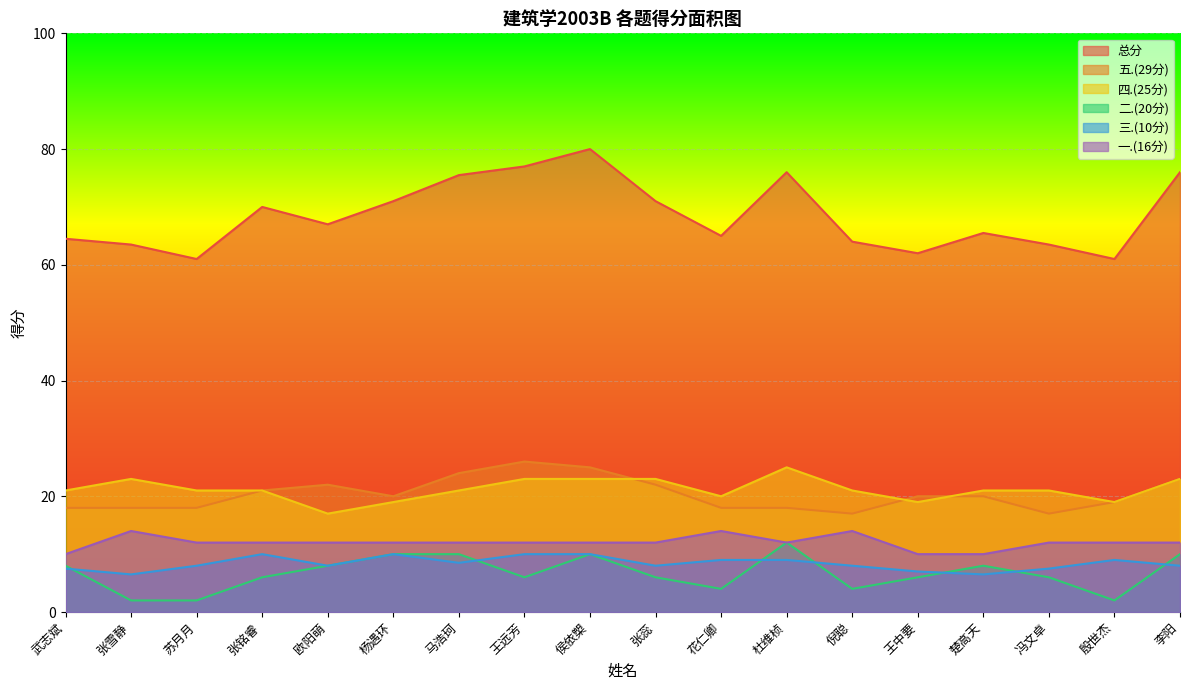

What is the total value across all series at 楚高天?

131.0